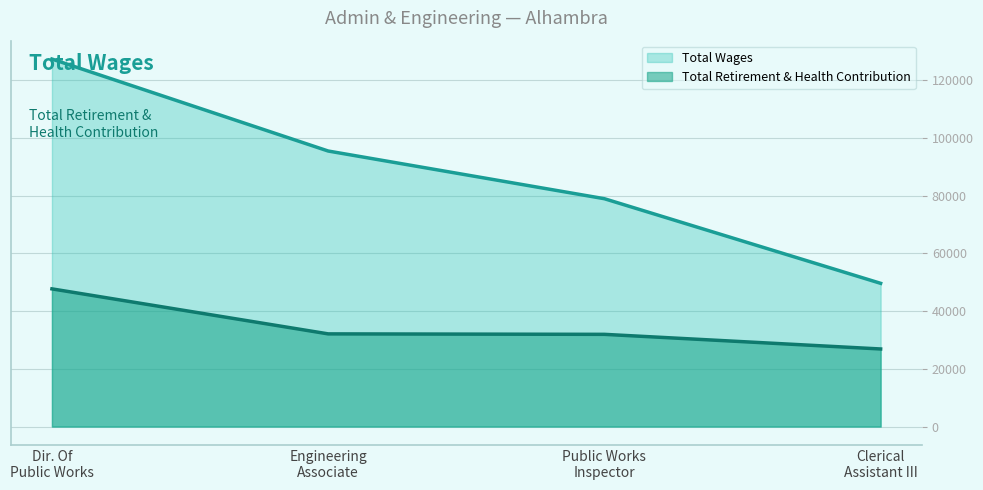

Which series has the largest range (max minus min)?

Total Wages